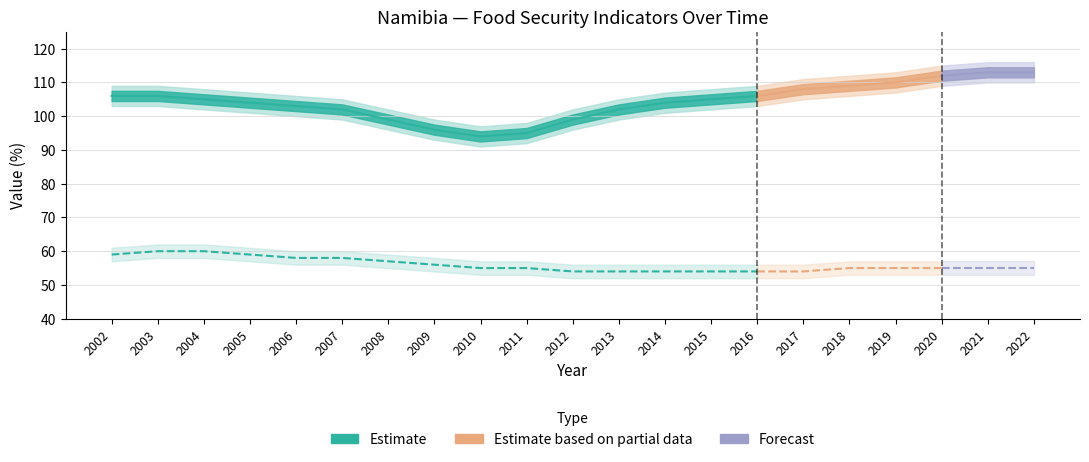

Where is Average dietary energy supply adequacy nearest to the value 103?

2006